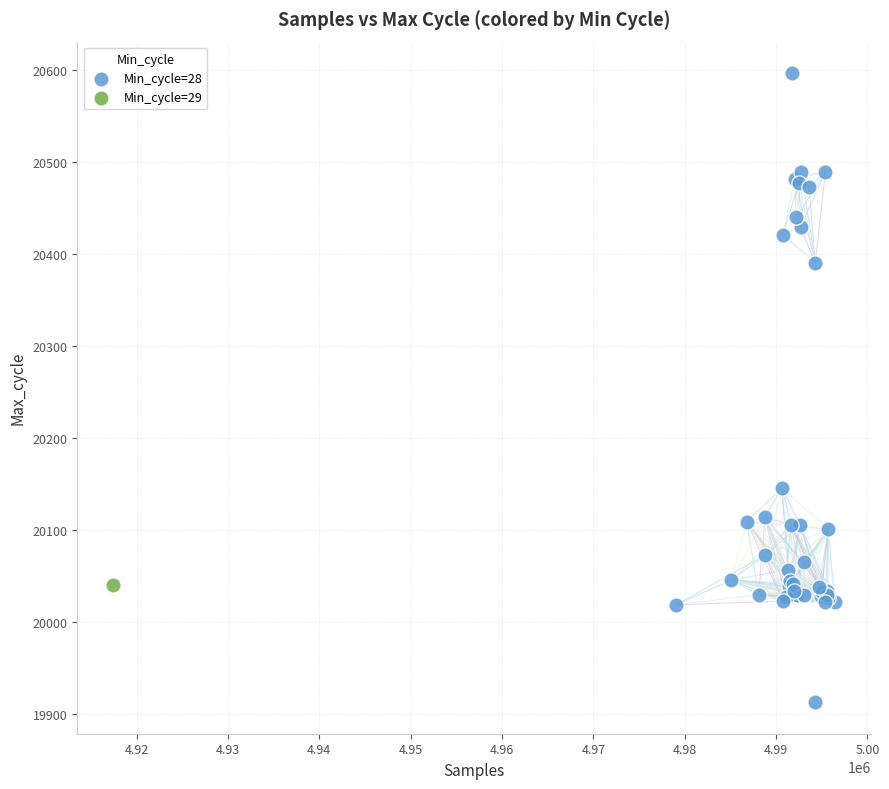

What are all the series names shown in the legend?

Min_cycle=28, Min_cycle=29